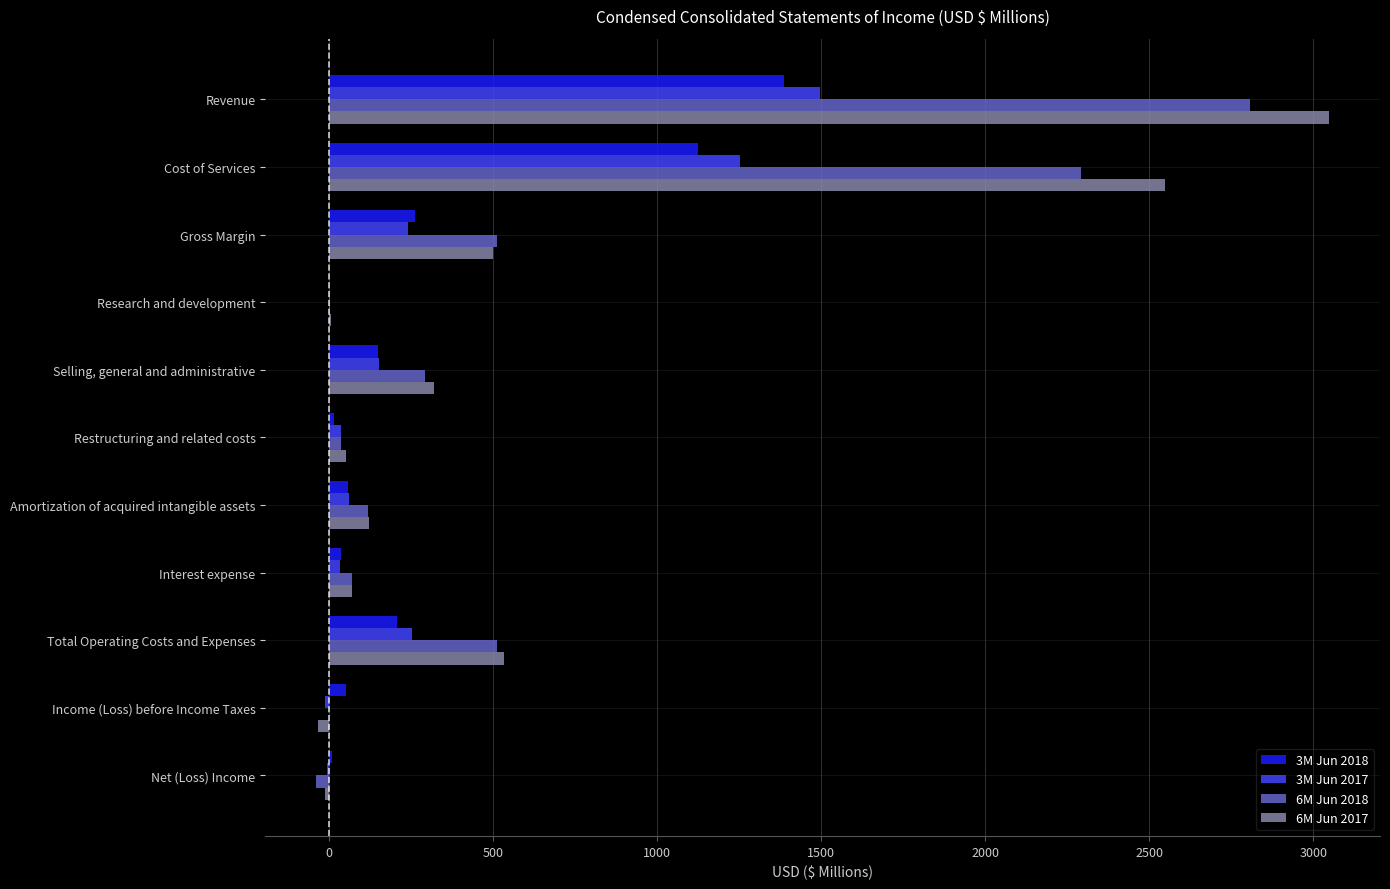

Is it true that 6M Jun 2018 equals 247 at Gross Margin?

False